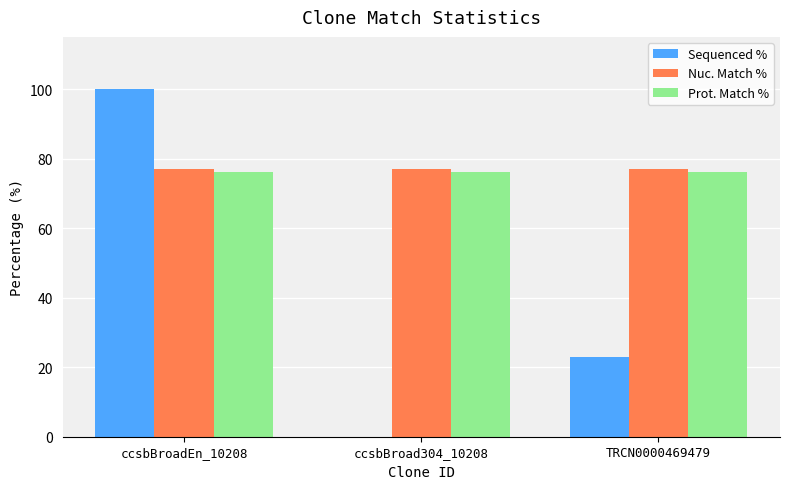

Where is Sequenced % nearest to the value 50?

TRCN0000469479